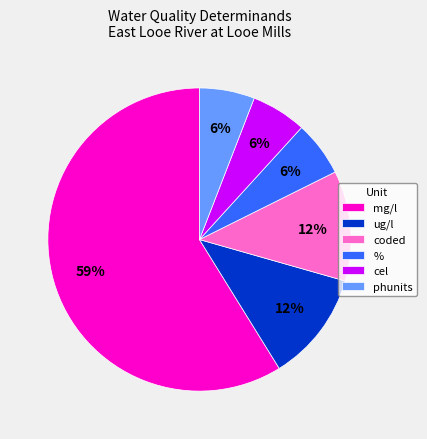

To the nearest percent, what percentage of the pie is cel?

6%